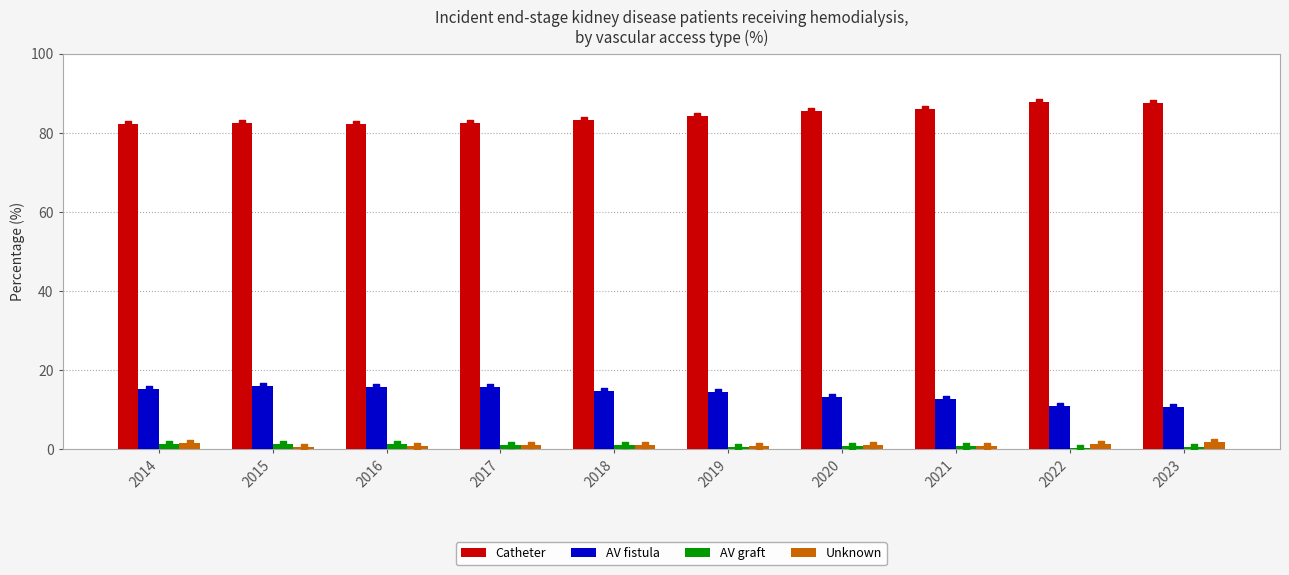

Which series has the largest Y range (max minus min)?

Catheter